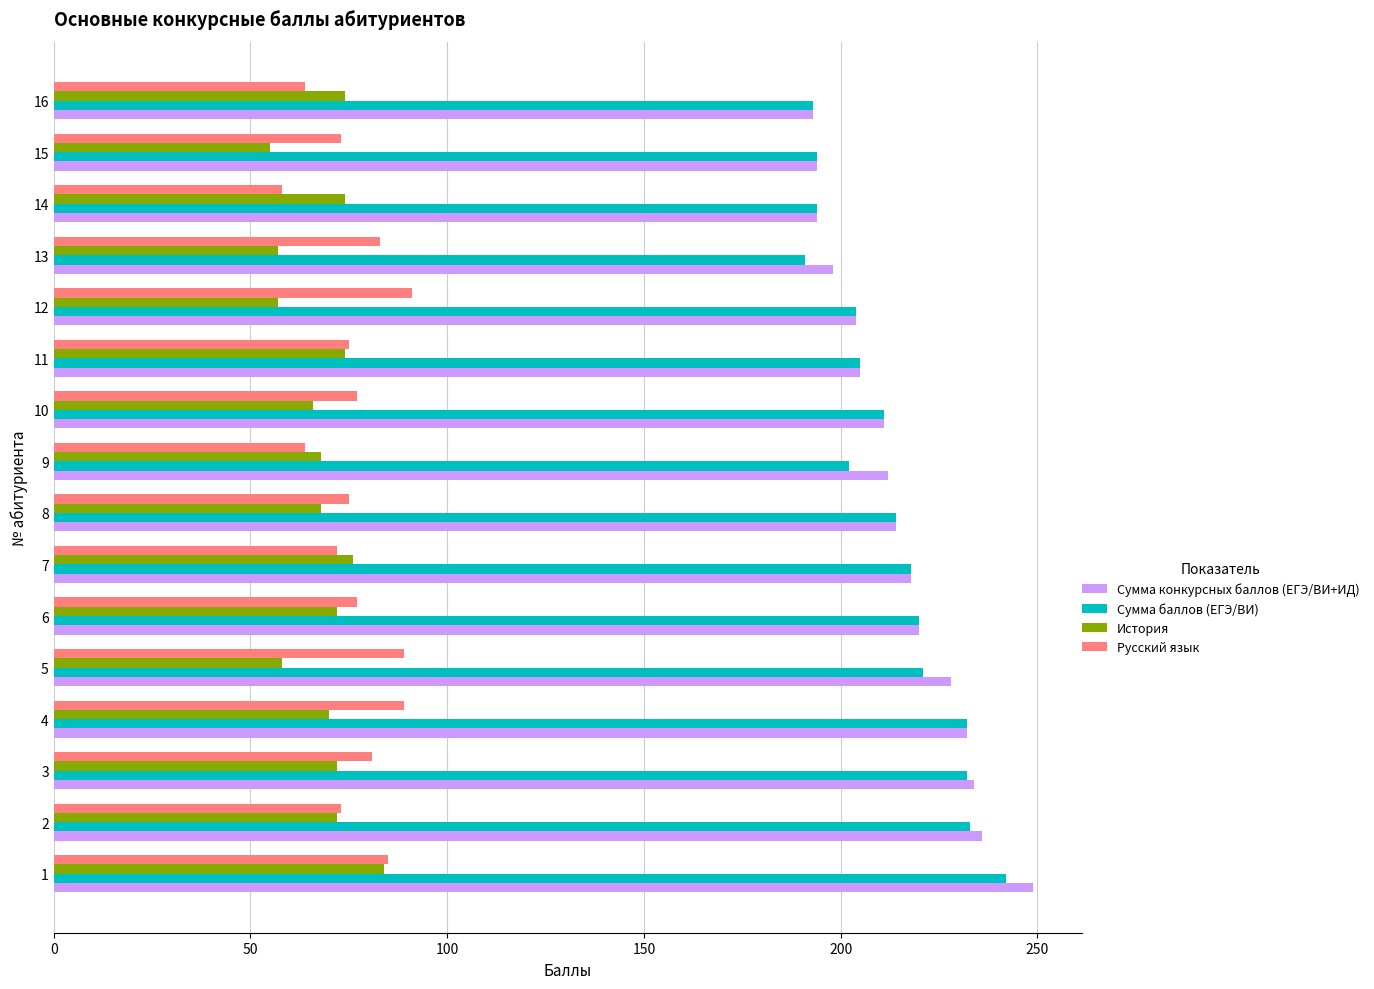

What is the difference between the maximum and minimum values in the Сумма баллов (ЕГЭ/ВИ) series?

51